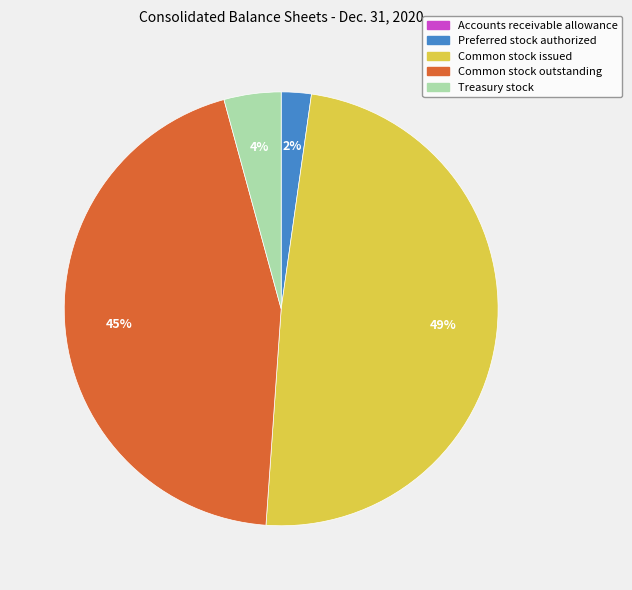

To the nearest percent, what is the difference between the largest and smallest slice percentages?

49%